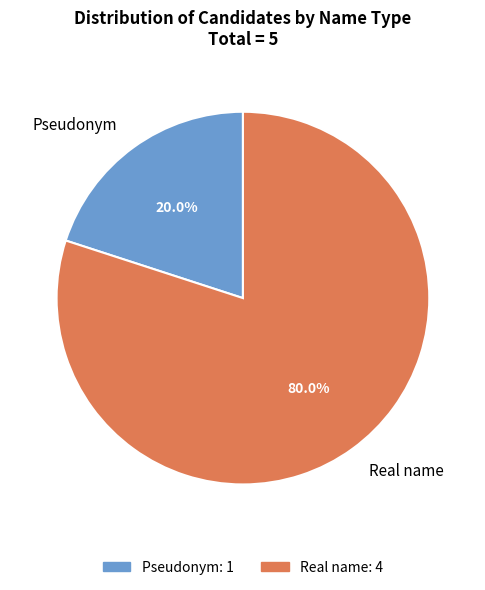

To the nearest percent, what percentage of the pie is Real name?

80%